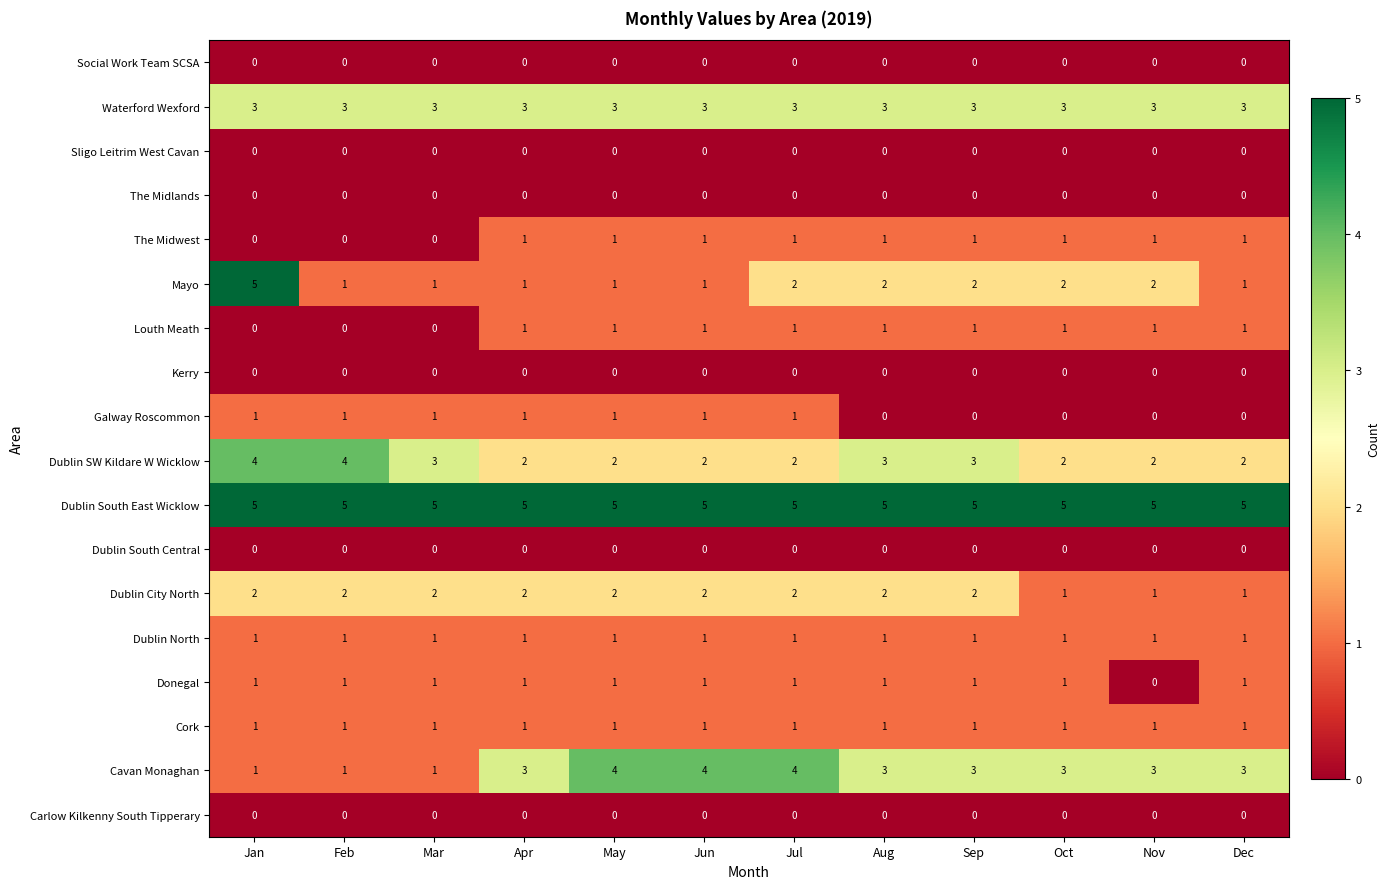

How many Donegal values are between 1 and 2?

11